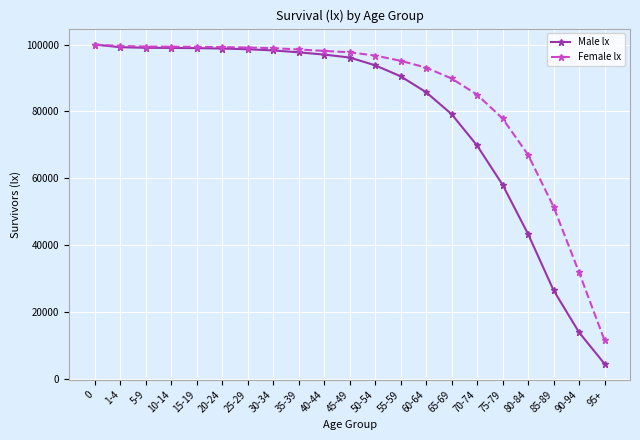

What is the difference between the maximum and minimum values in the Male lx series?

95509